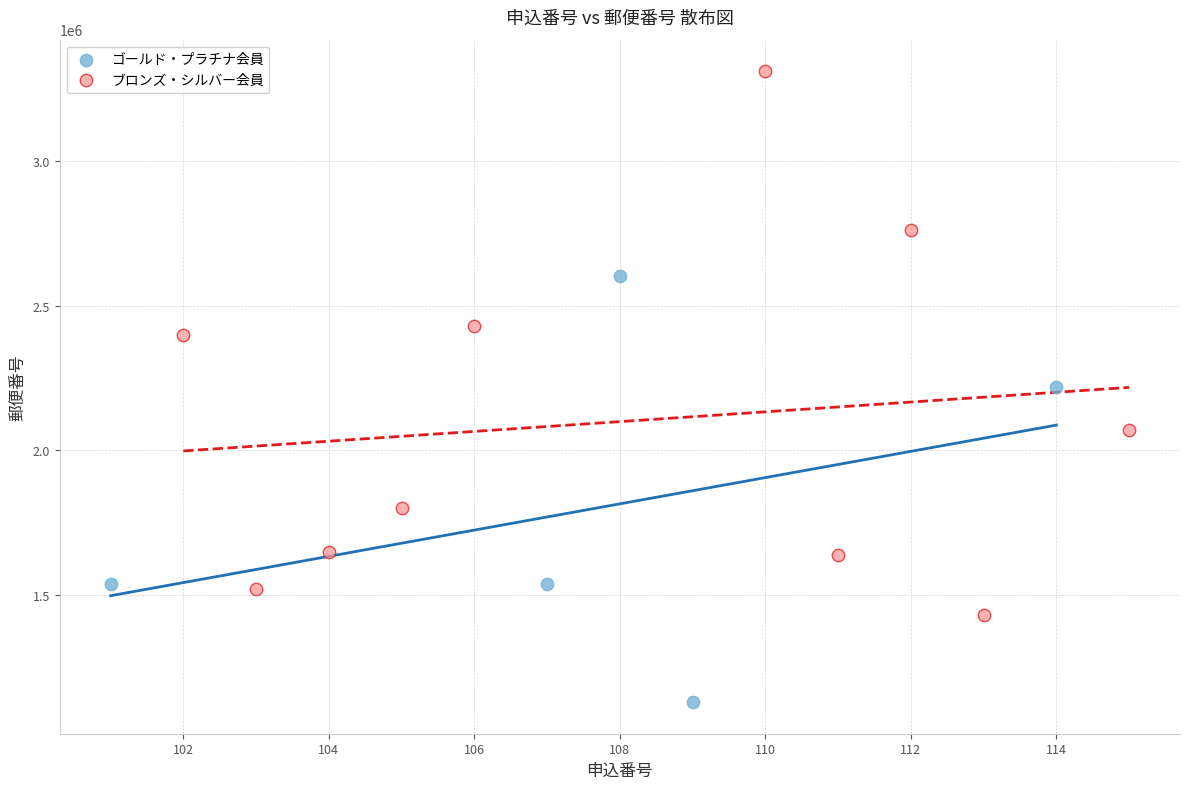

Which series has the widest spread of Y values?

ブロンズ・シルバー会員